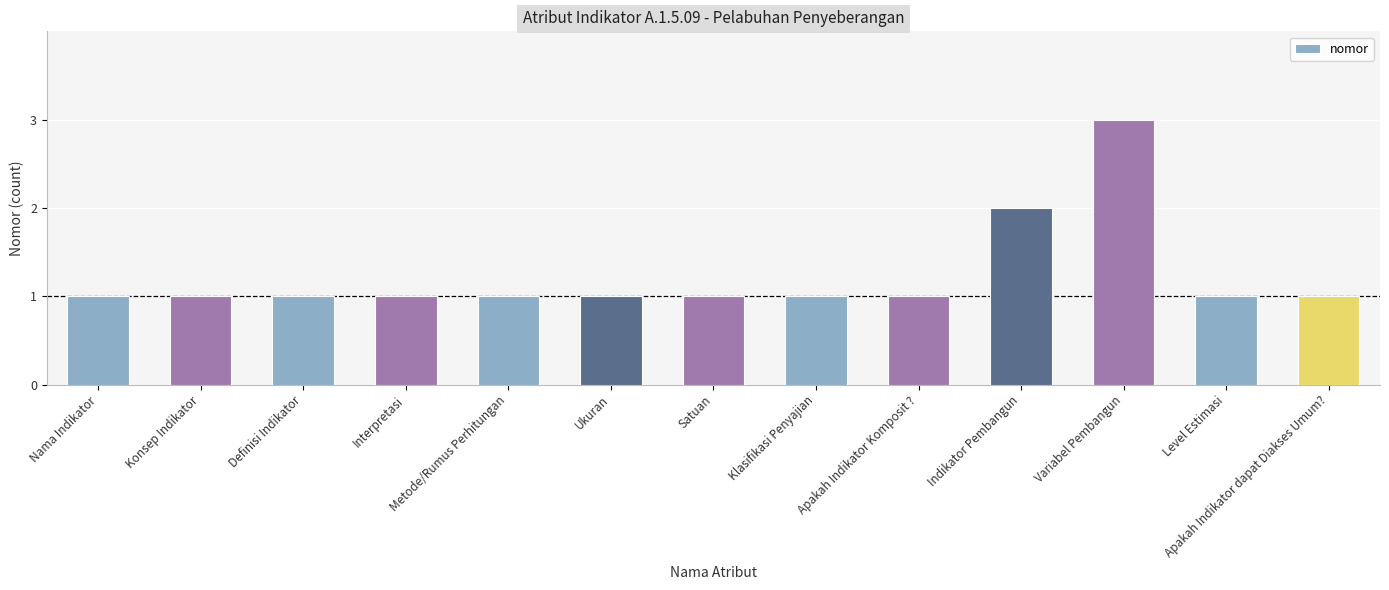

Reading left to right, extract all data points from this chart.

1	1	1	1	1	1	1	1	1	2	3	1	1